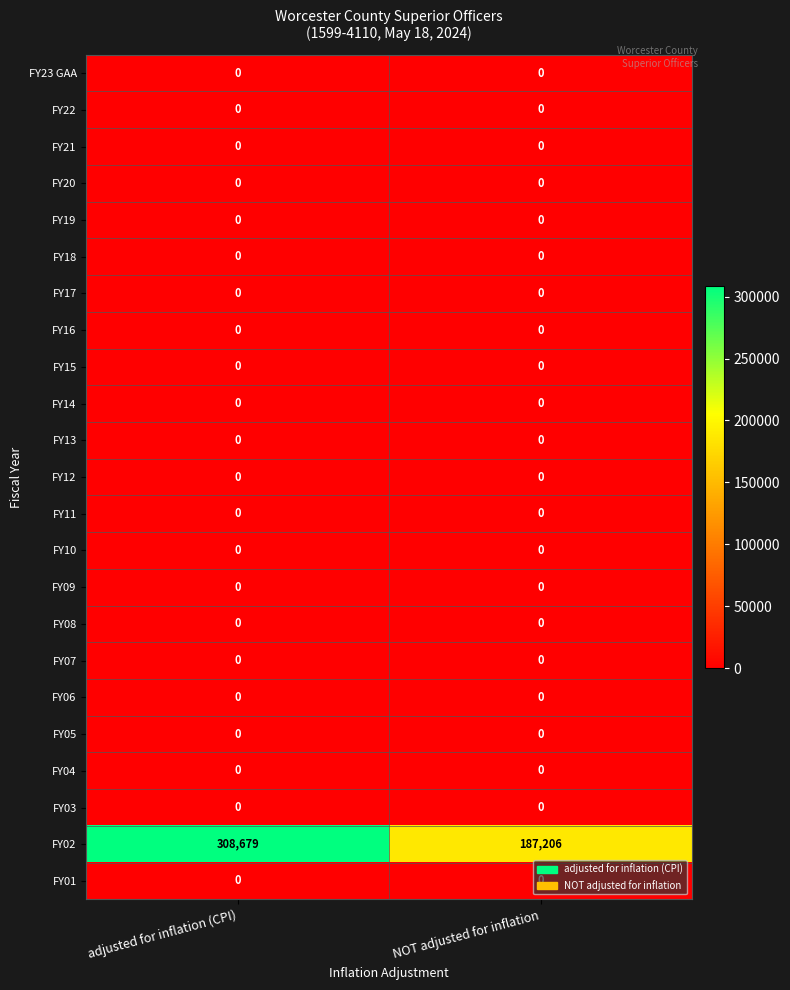

How many series are shown in this chart?

23